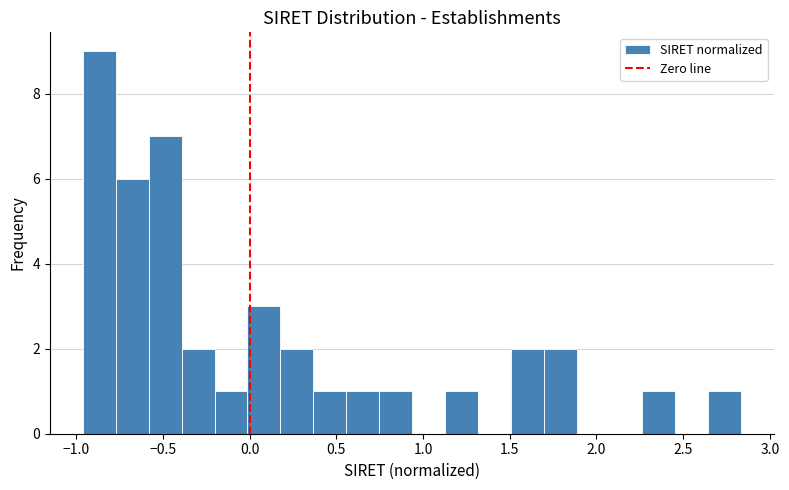

Read against the x-axis, roughly where is the centre of the tallest bar?

-0.85